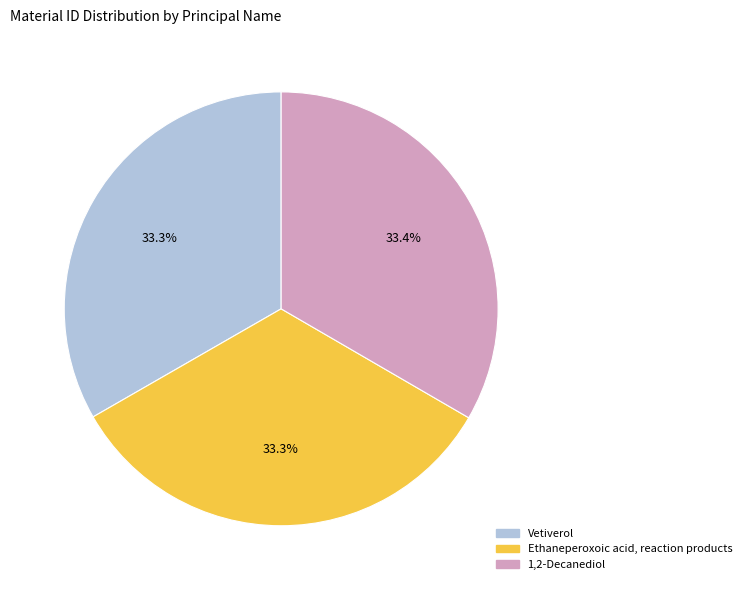

To the nearest percent, what portion does Ethaneperoxoic acid, reaction products represent?

33%